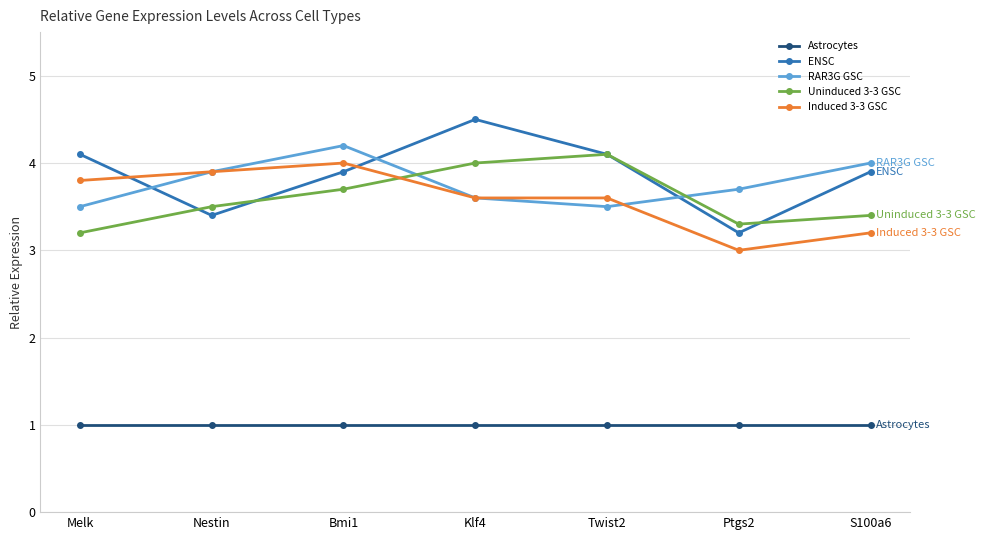

What is the sum of all RAR3G GSC values?

26.4